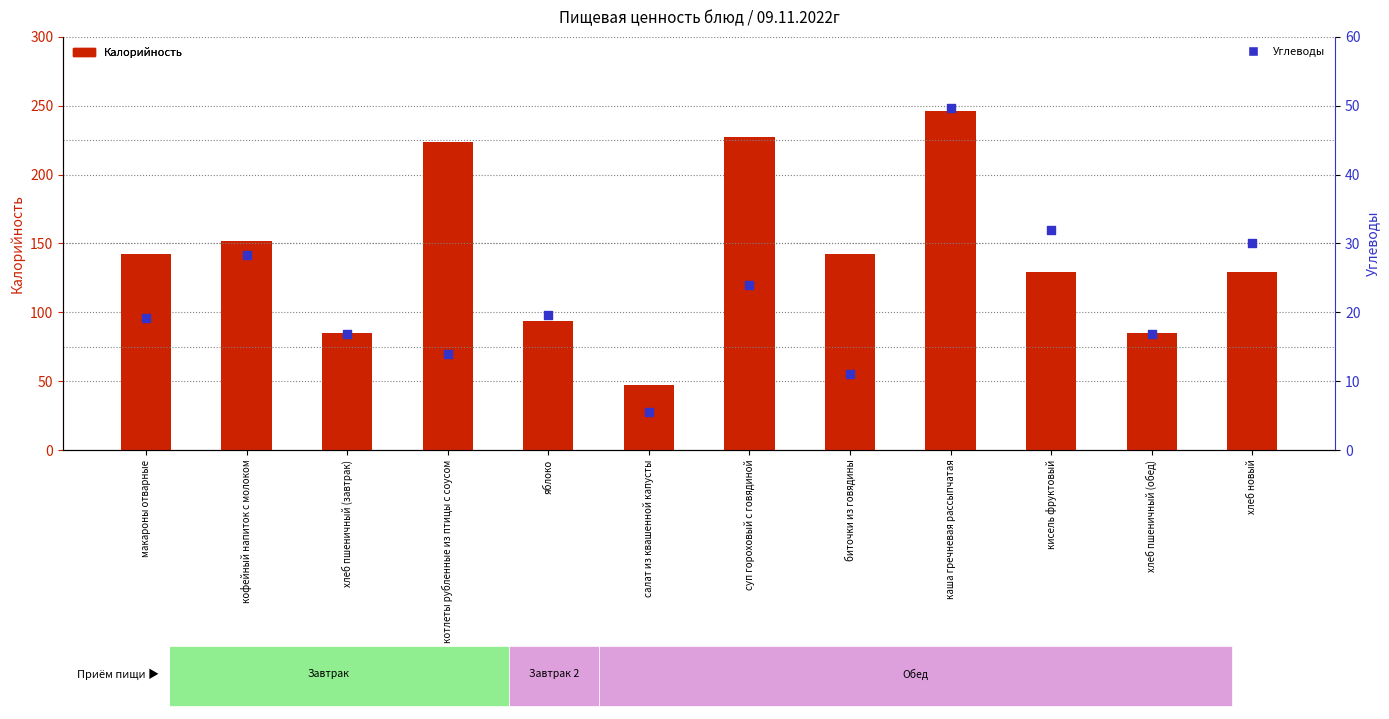

Is the value of Углеводы at макароны отварные greater than the value of Калорийность at яблоко?

No